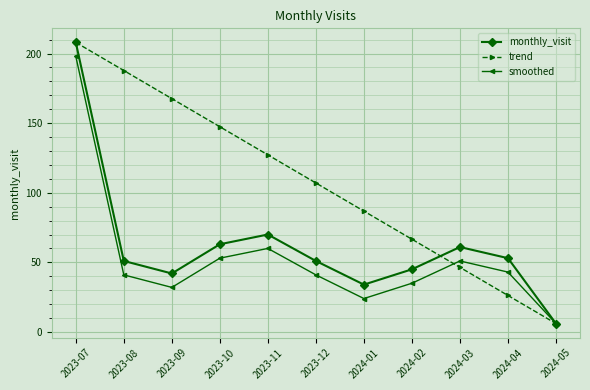

Which category has the lowest value in the monthly_visit series?

2024-05